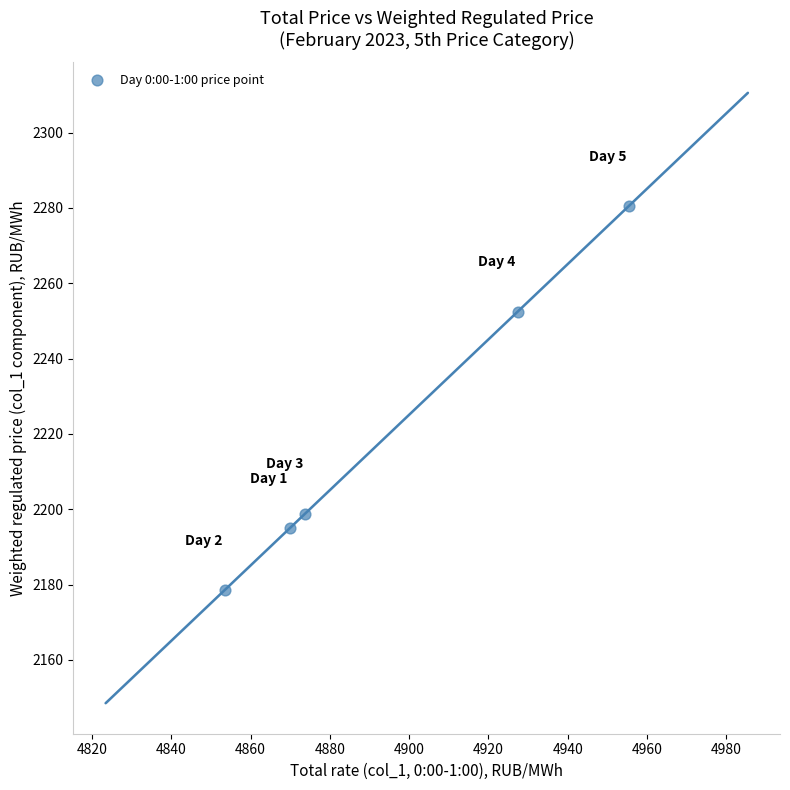

What Y value in the scatter plot is closest to 2229?

2252.5